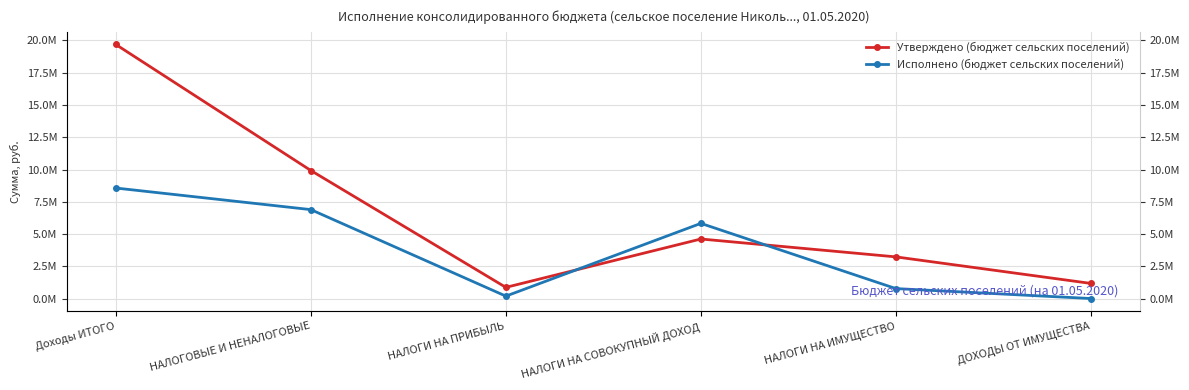

Reading right to left, what are all the values shown in this chart?

Утверждено (бюджет сельских поселений): ДОХОДЫ ОТ ИМУЩЕСТВА=1183700.0	НАЛОГИ НА ИМУЩЕСТВО=3238000.0	НАЛОГИ НА СОВОКУПНЫЙ ДОХОД=4621800.0	НАЛОГИ НА ПРИБЫЛЬ=878000.0	НАЛОГОВЫЕ И НЕНАЛОГОВЫЕ=9921500.0	Доходы ИТОГО=19673702.4
Исполнено (бюджет сельских поселений): ДОХОДЫ ОТ ИМУЩЕСТВА=14975.0	НАЛОГИ НА ИМУЩЕСТВО=784276.8	НАЛОГИ НА СОВОКУПНЫЙ ДОХОД=5830348.1	НАЛОГИ НА ПРИБЫЛЬ=200407.0	НАЛОГОВЫЕ И НЕНАЛОГОВЫЕ=6895407.0	Доходы ИТОГО=8565930.5